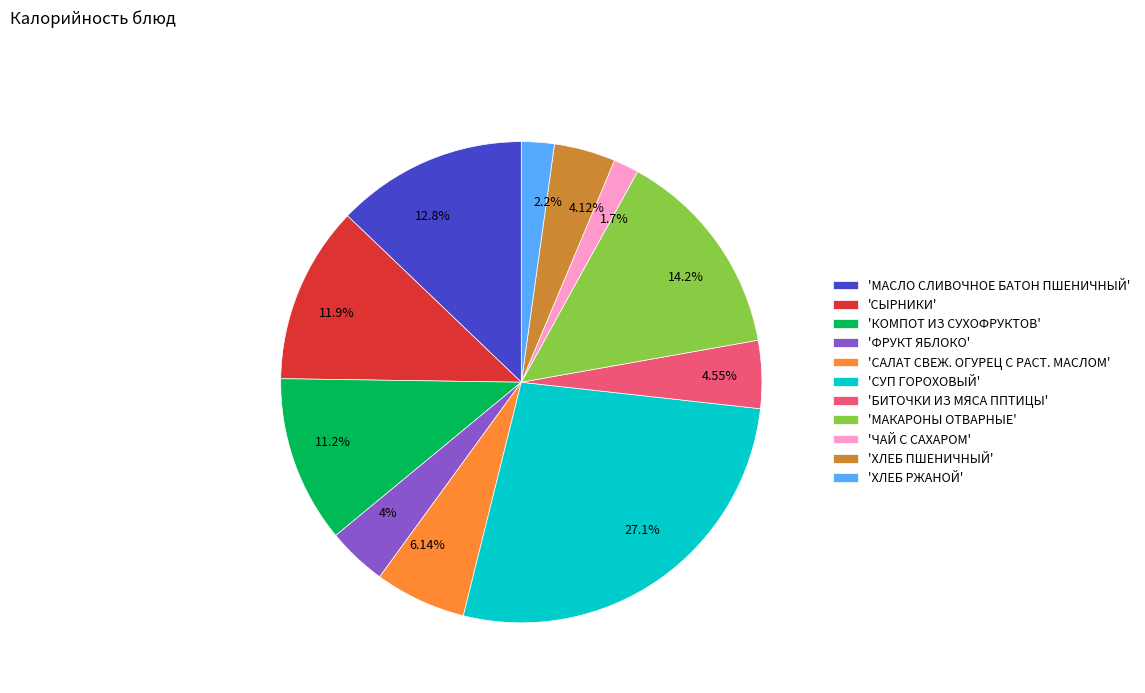

Approximately how many times larger is the value at 6.14% compared to 4%?

1.5